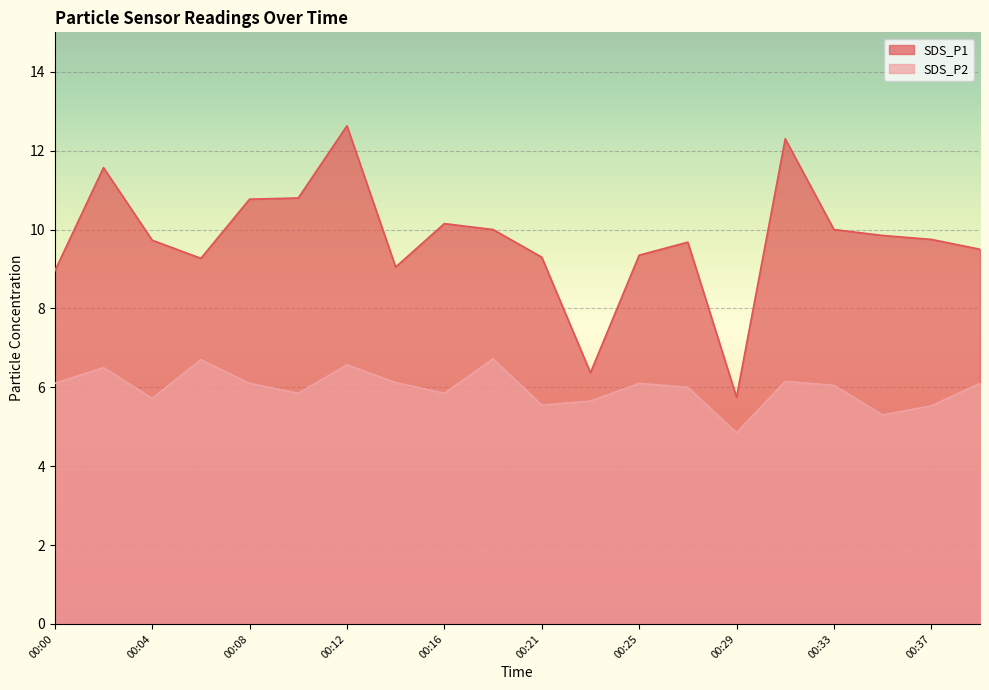

What is the difference between the maximum and second lowest values in the SDS_P2 series?

1.4